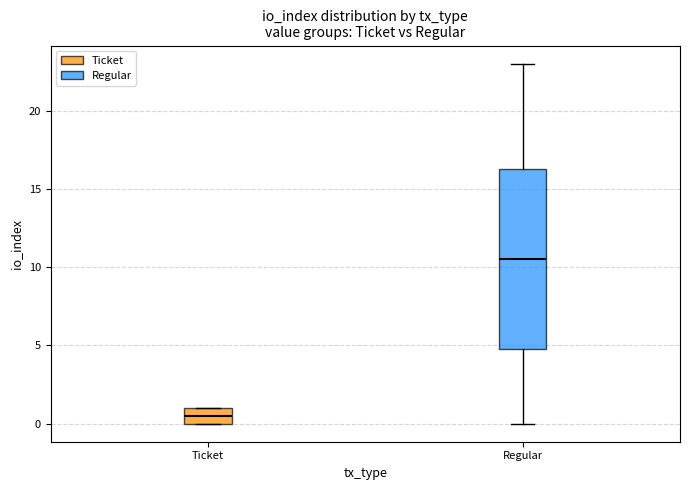

Reading left to right, read every box against the y-axis: the position of its median line, the range the box covers, and the ends of its whiskers. The values are not printed on the chart, so give them approximately, as read against the axis.

Ticket: median 0.5, box 0.0 to 1.0, whiskers 0.0 to 1.0
Regular: median 10.5, box 5.0 to 16.5, whiskers 0.0 to 23.0